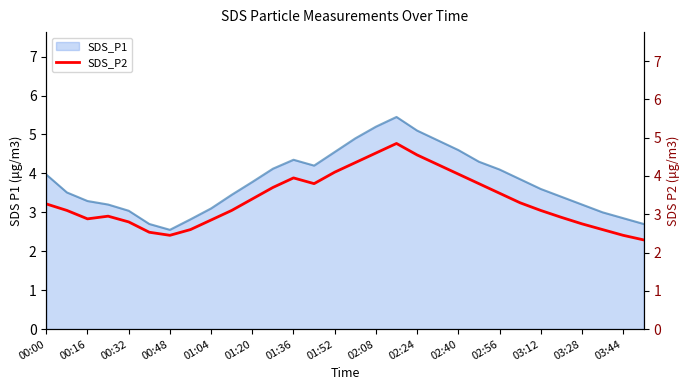

The value of SDS_P1 at 03:44 is 3.7. True or false?

False